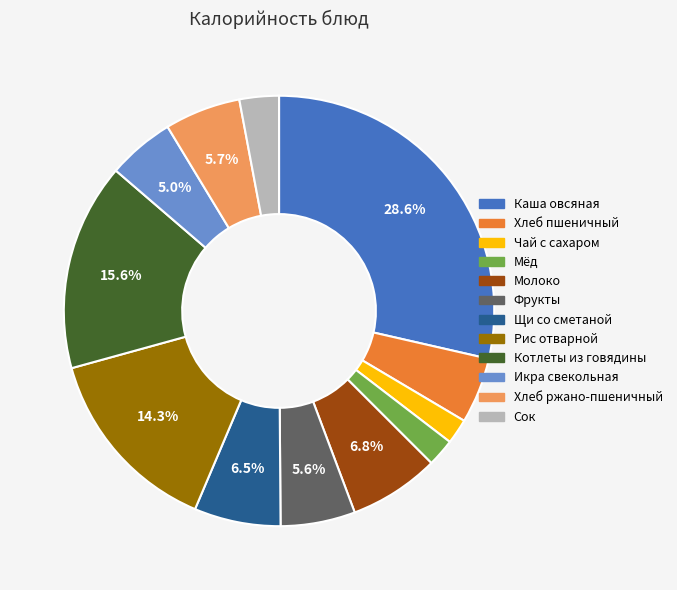

What percentage do Хлеб ржано-пшеничный and Каша овсяная together represent?

34.3%